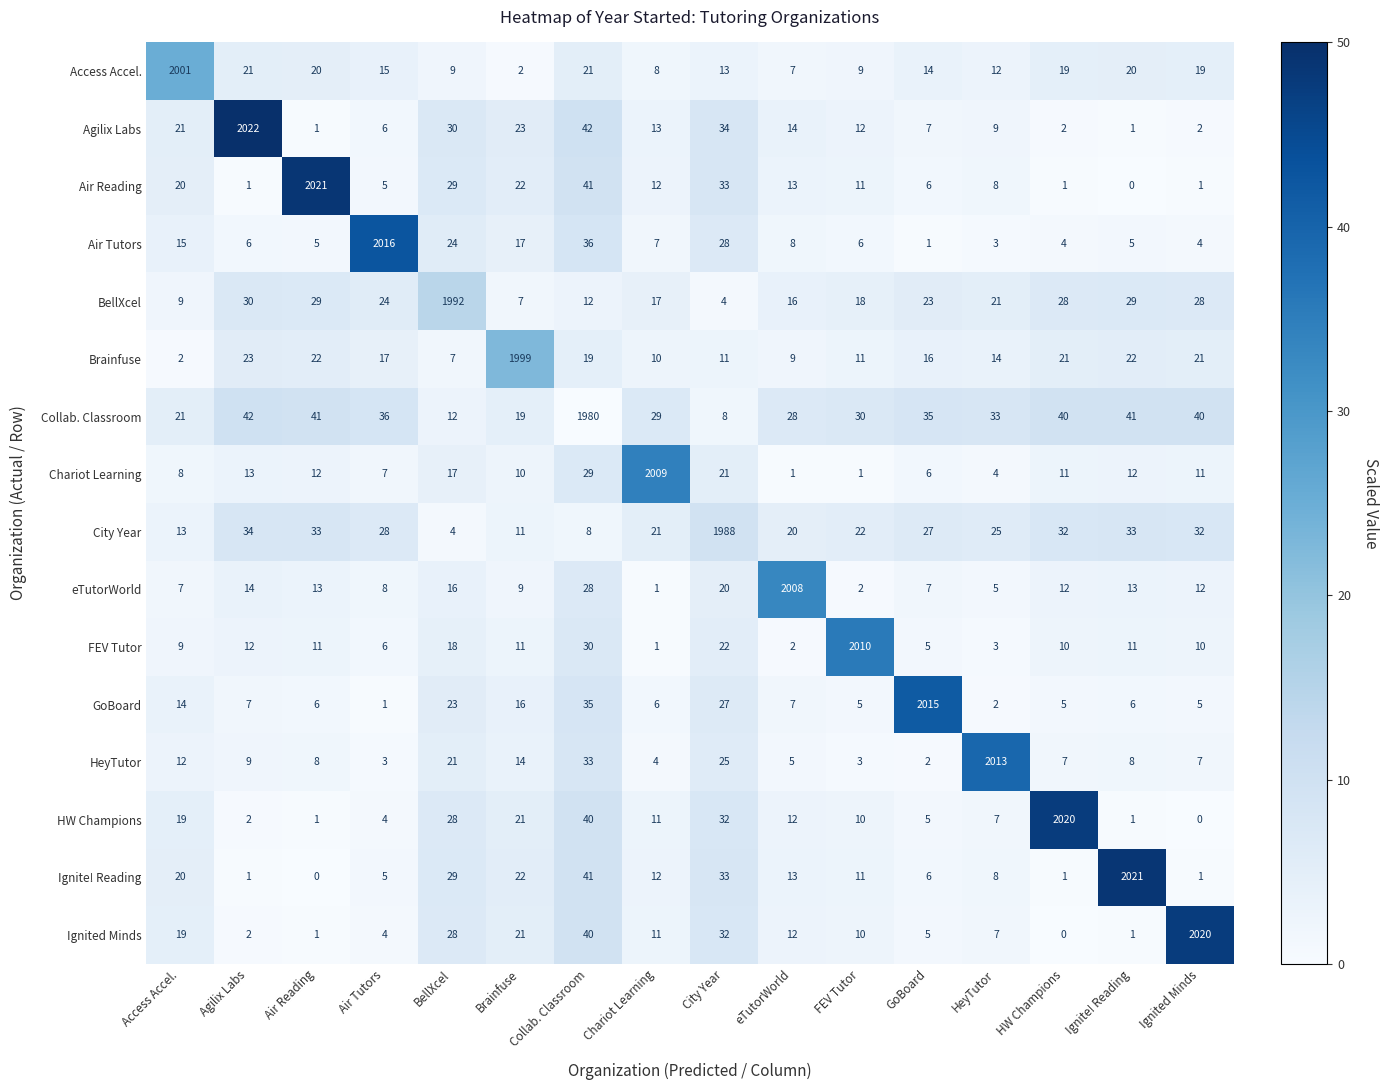

What is the difference between the maximum and minimum values in the Agilix Labs series?

2021